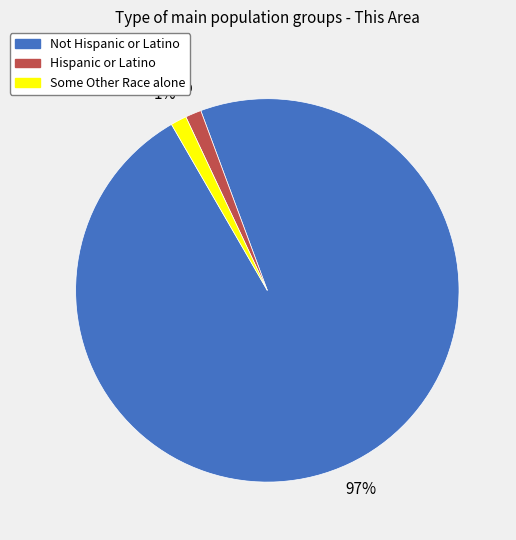

To the nearest percent, what is the average slice percentage?

33%